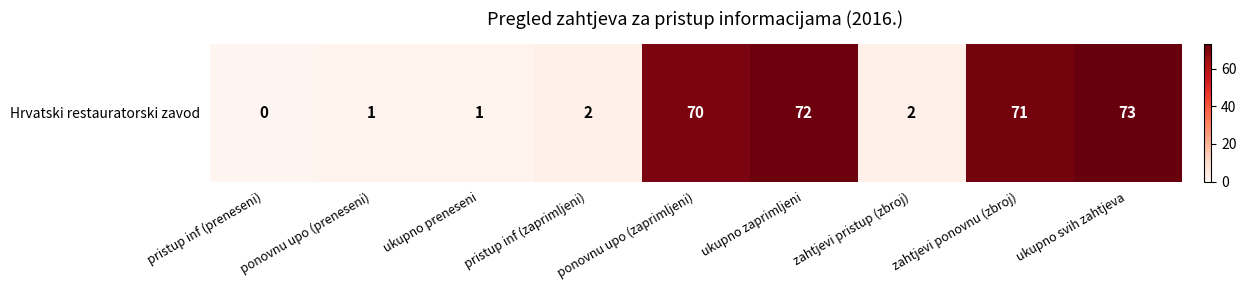

What is the sum of all values?

292